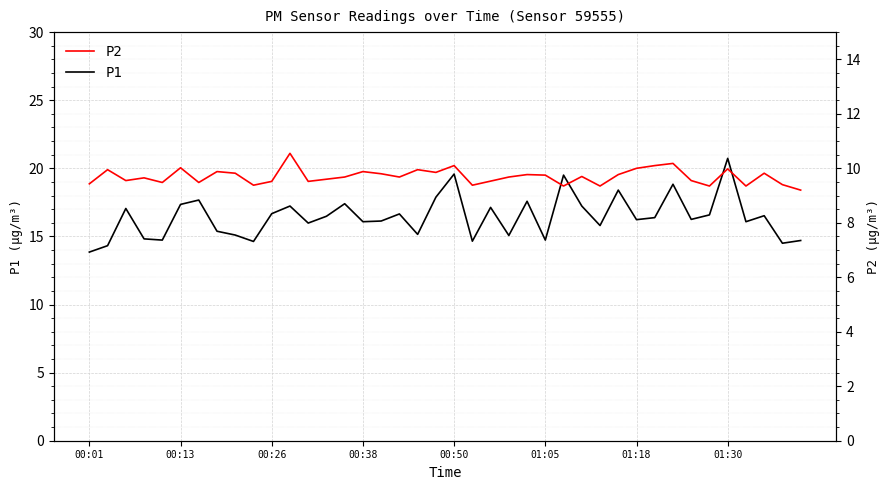

Is it true that P1 equals 20.9 at 01:05?

False